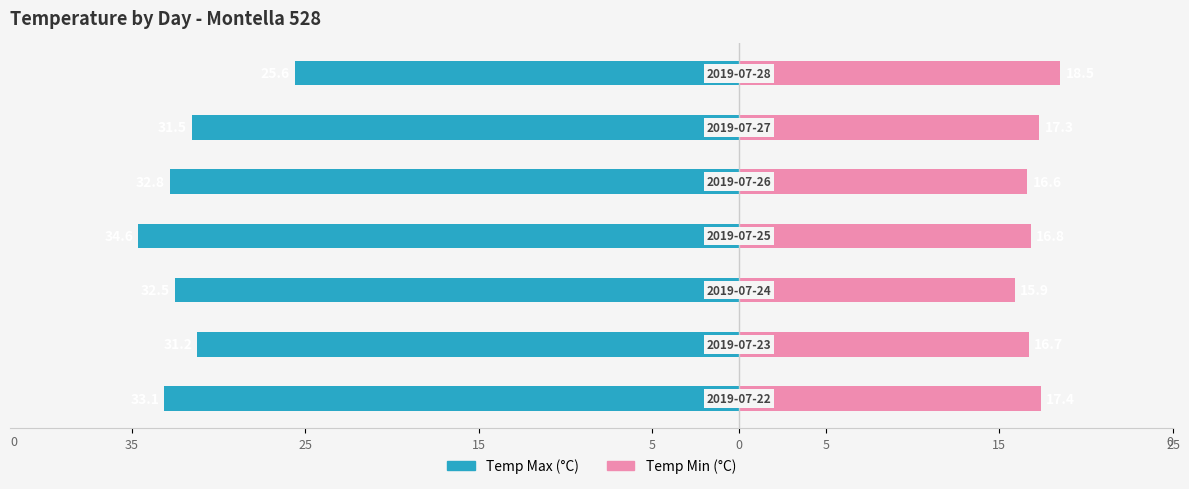

How many data points in Temp Min are above 16?

6